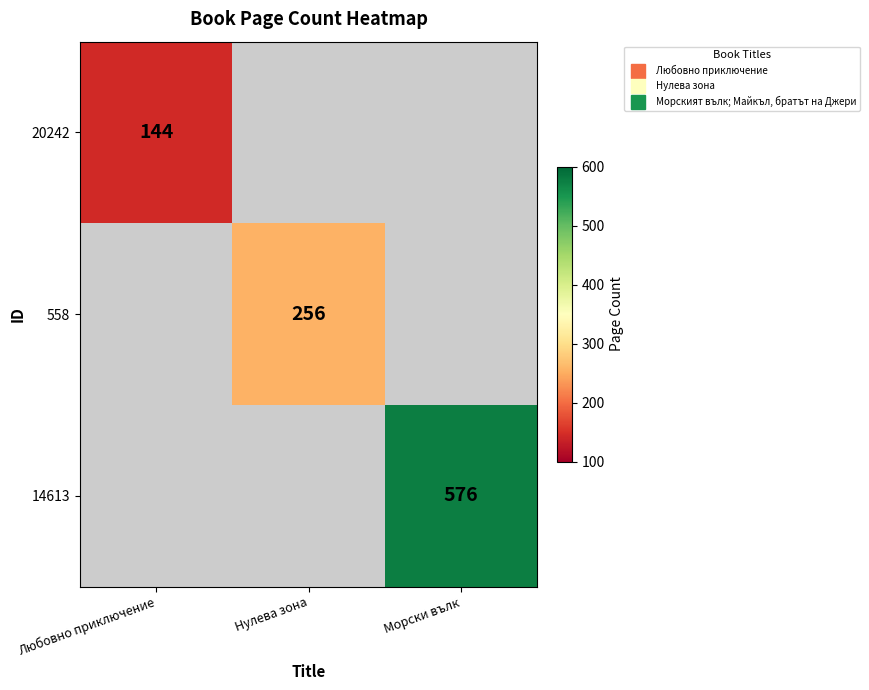

What is the maximum value shown in the chart?

576.0